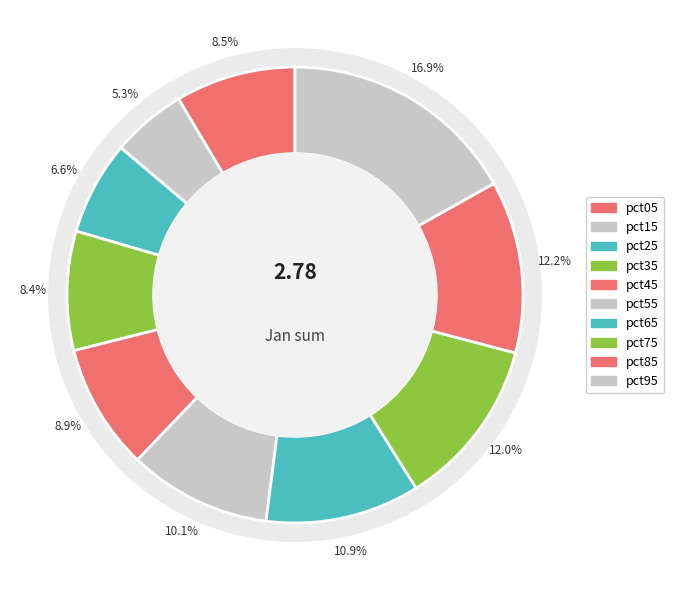

Rank the categories by value from lowest to highest.

pct15, pct25, pct35, pct05, pct45, pct55, pct65, pct75, pct85, pct95